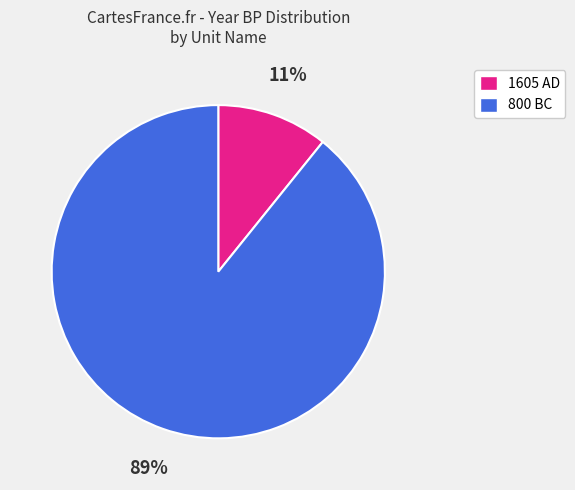

To the nearest percent, what portion does 1605 AD represent?

11%